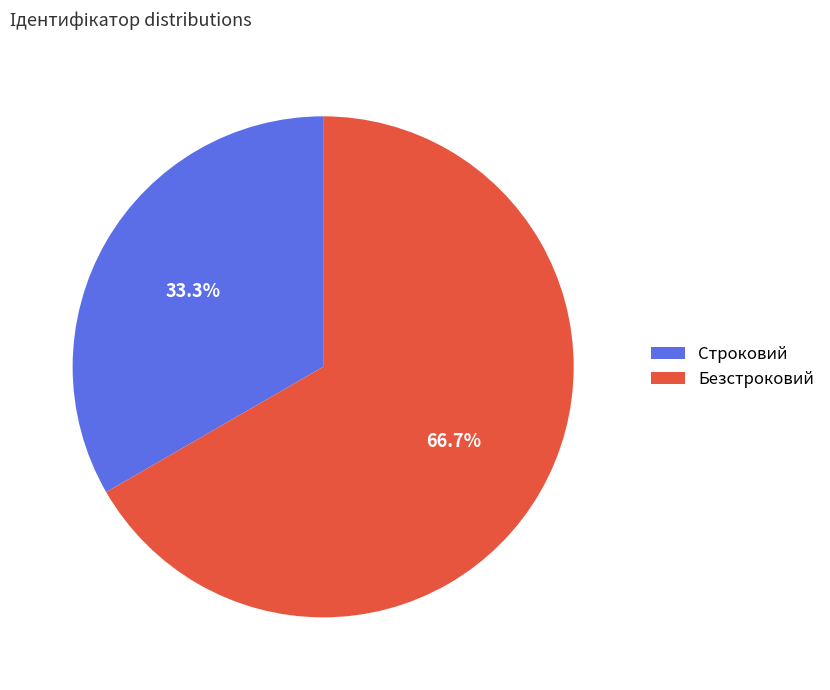

What percentage is the Строковий slice, to the nearest percent?

33%